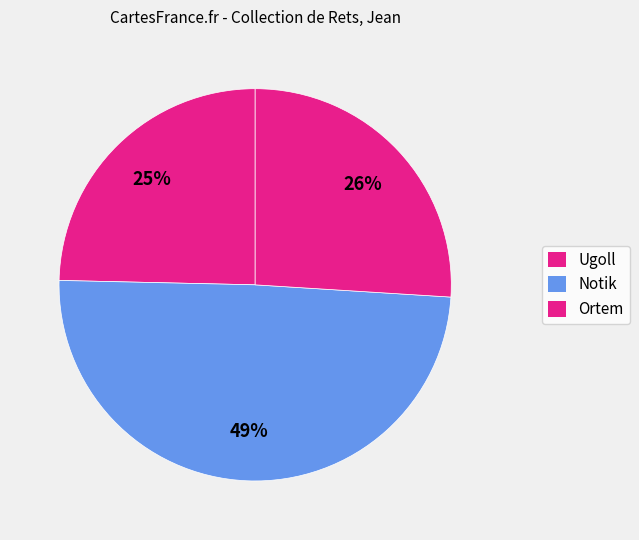

Is there any slice that represents more than half of the pie?

No